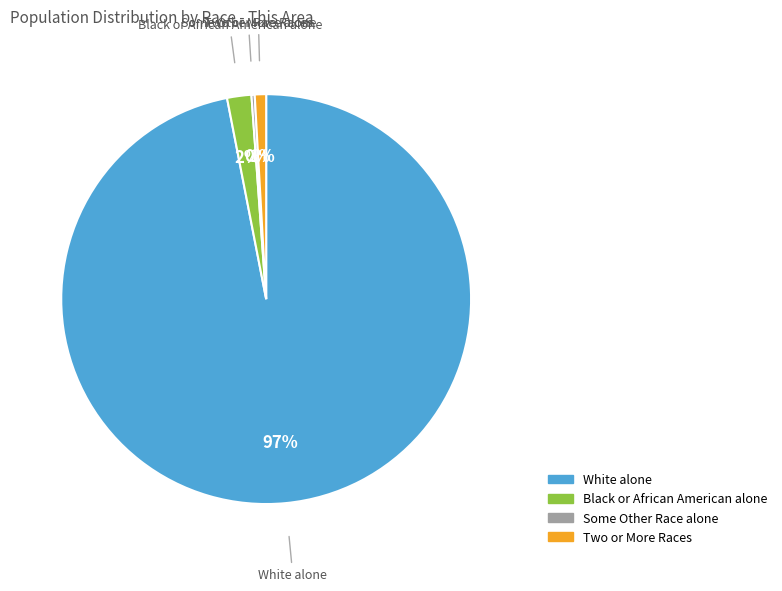

The White alone slice represents 97% of the pie. True or false?

True